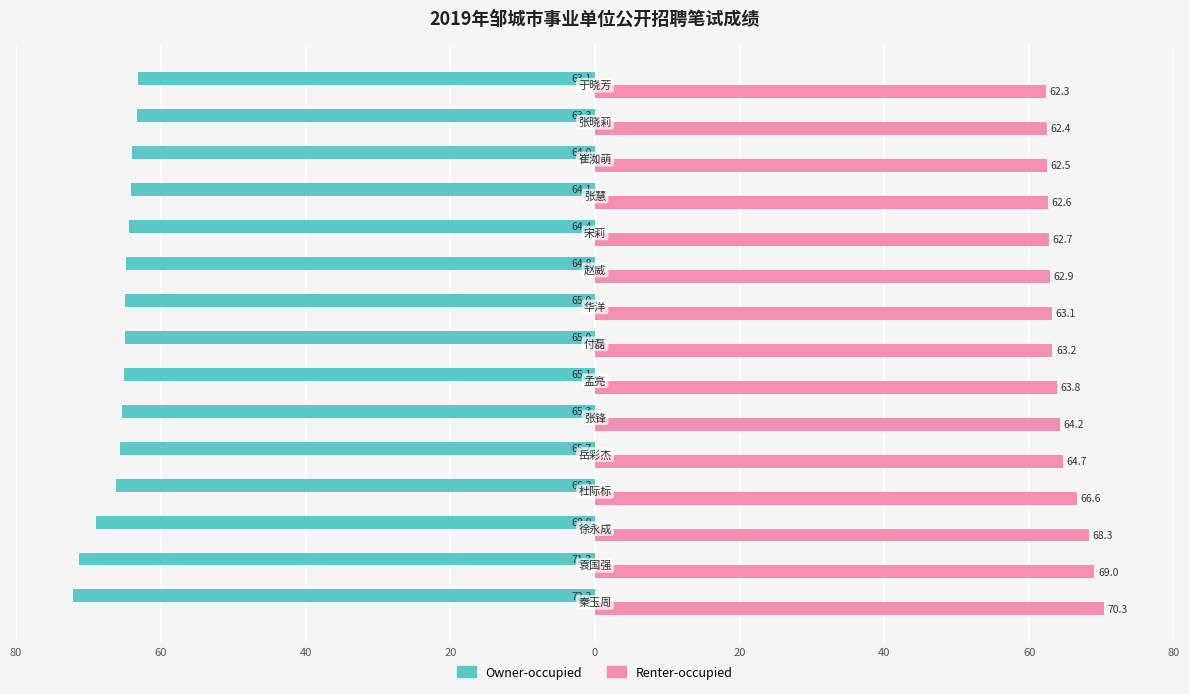

What are all the series names shown in the legend?

Owner-occupied, Renter-occupied